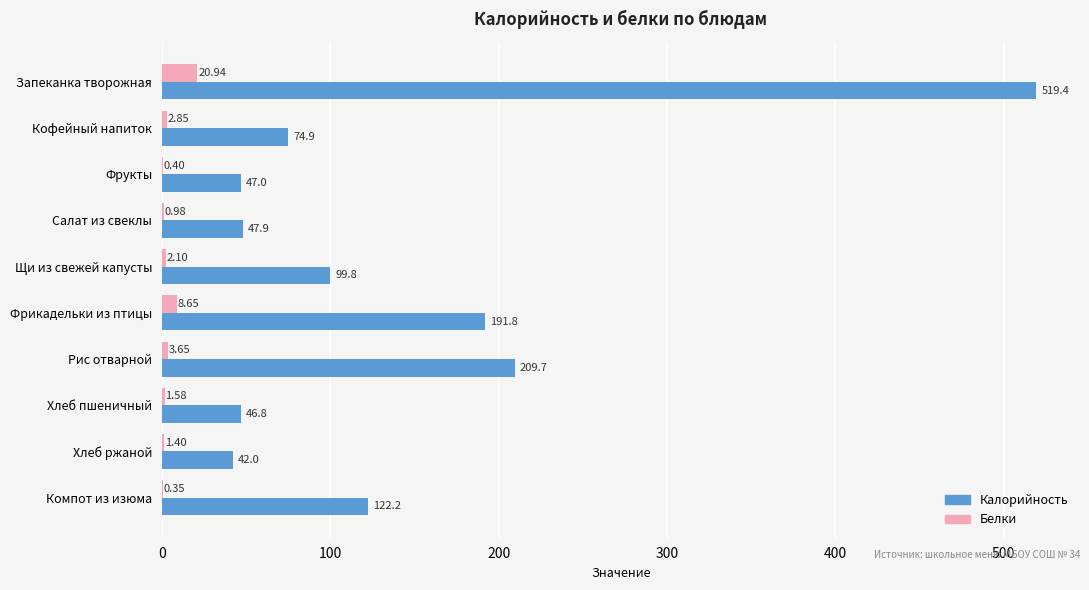

Where is Белки nearest to the value 10?

Фрикадельки из птицы